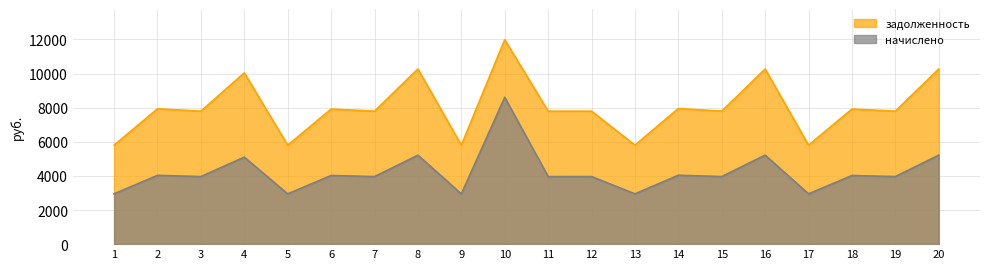

At which label is задолженность closest to 8895?

14